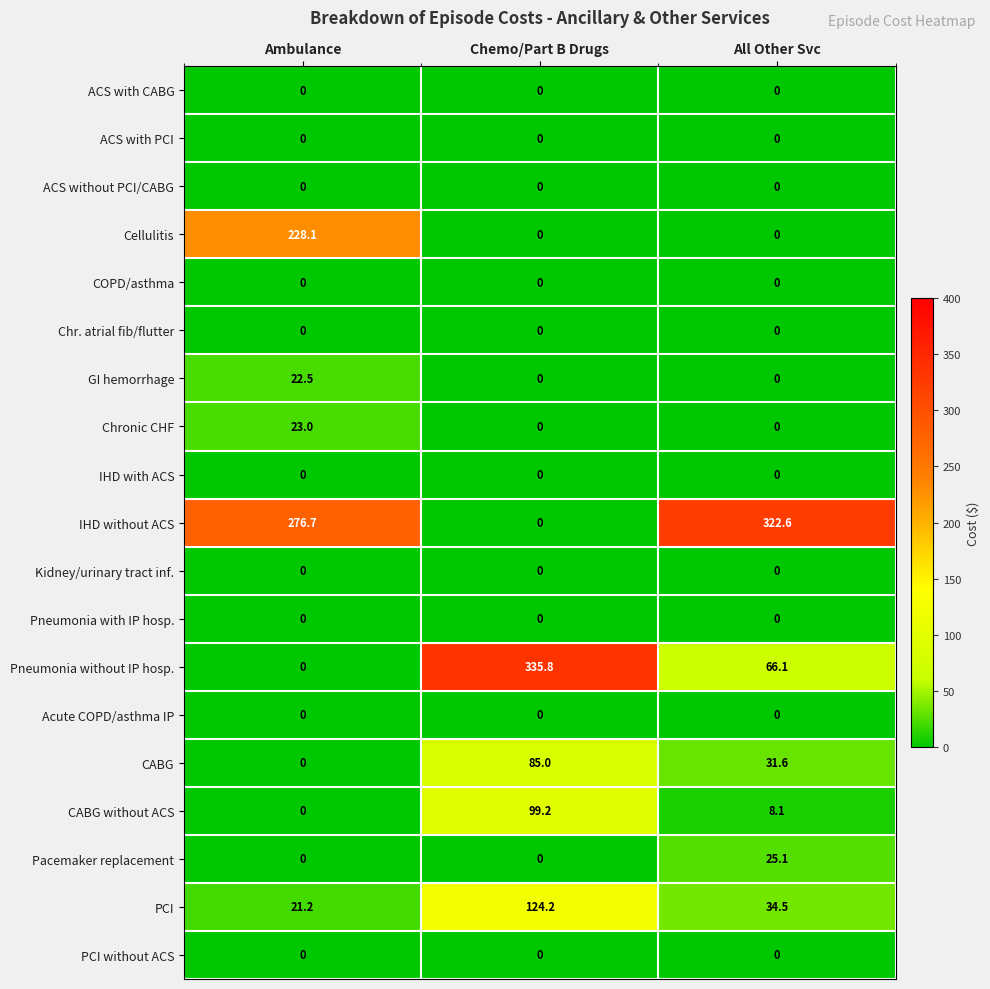

List the labels in order of Pneumonia without IP hosp. value, smallest first.

Ambulance, All Other Svc, Chemo/Part B Drugs